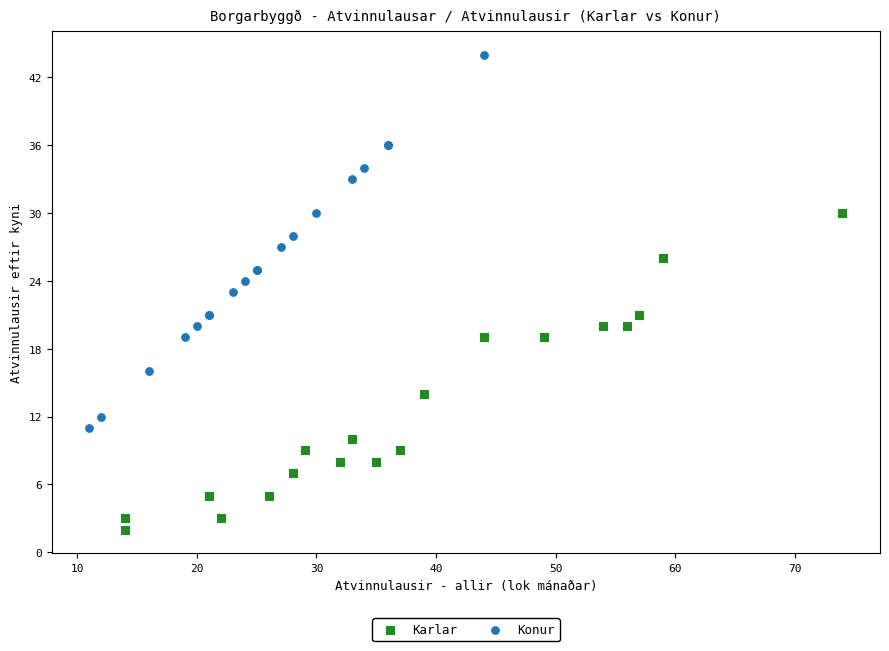

Which series contains the highest Y value?

Konur